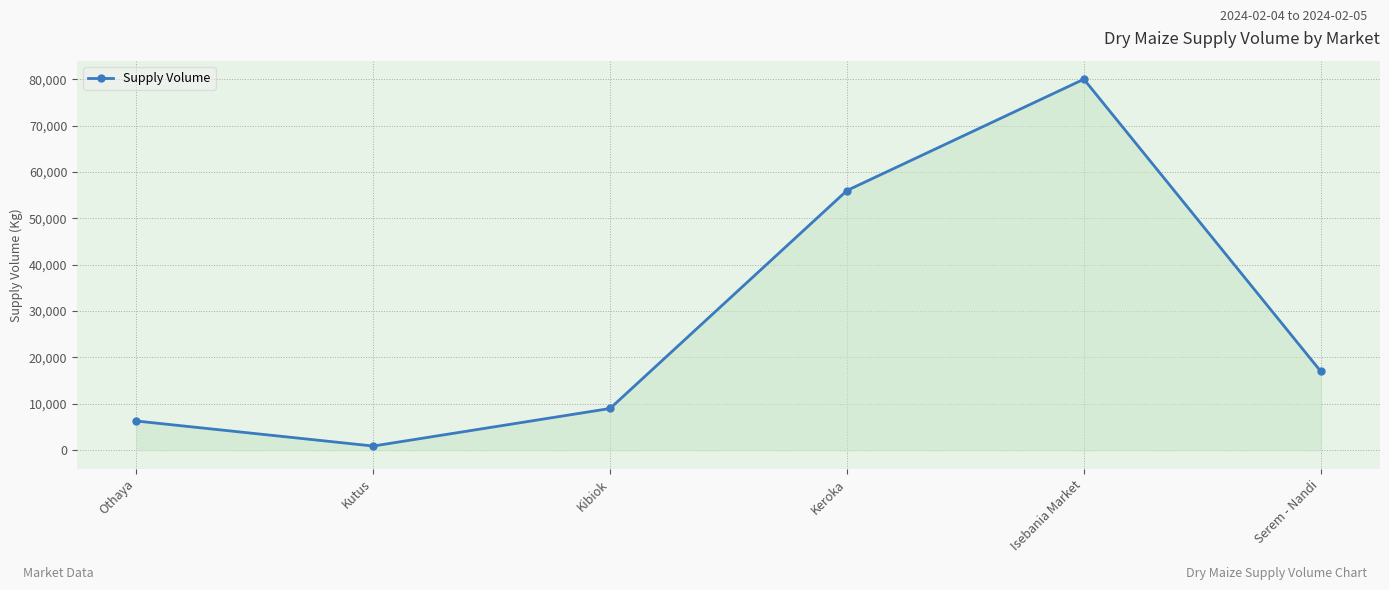

Reading left to right, list all the values displayed in this chart.

Othaya=6300	Kutus=900	Kibiok=9000	Keroka=56000	Isebania Market=80000	Serem - Nandi=17000